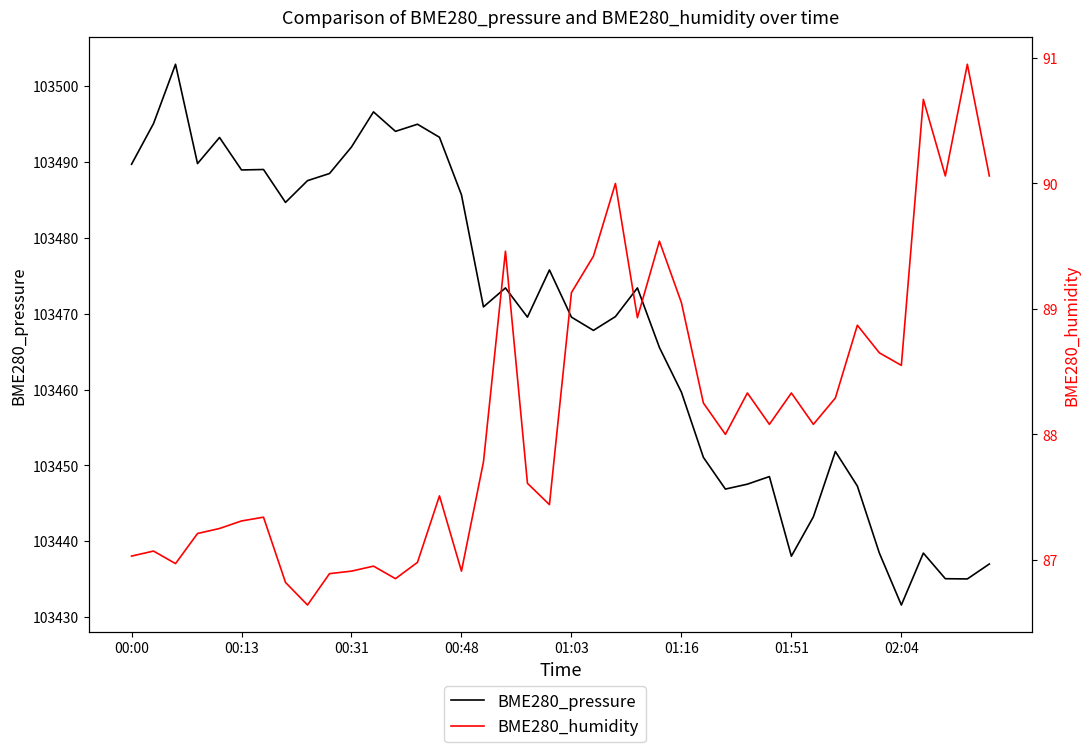

True or false: BME280_pressure and BME280_humidity intersect in this chart.

False